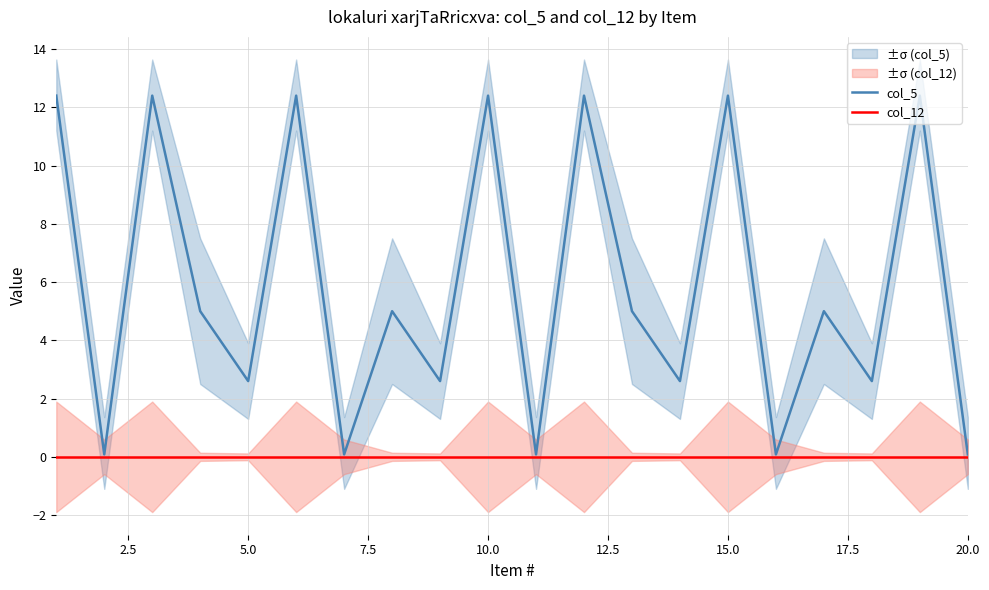

Is it true that col_5 equals 4.0 at 5.0?

False